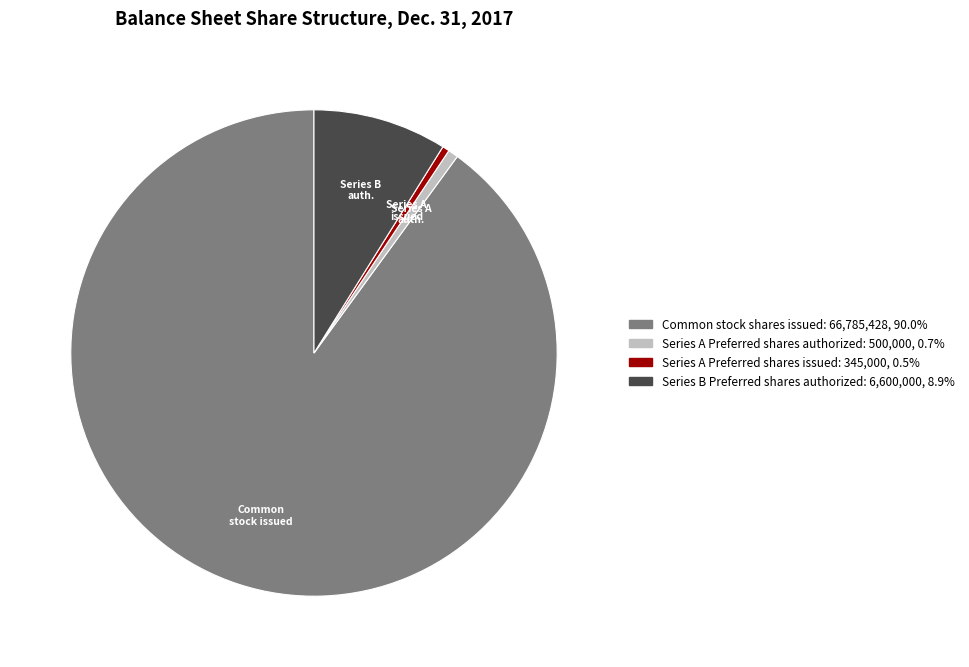

Does any single category account for the majority?

Yes